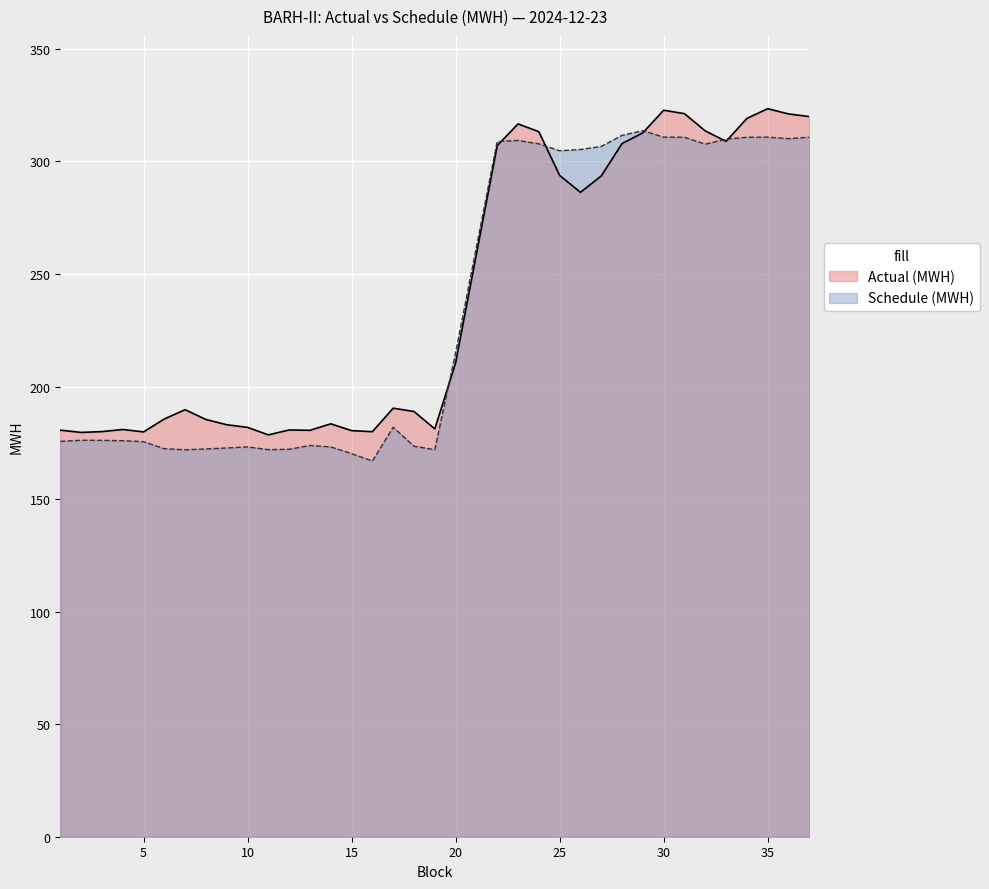

Rank the categories by Actual (MWH) value from highest to lowest.

35, 30, 31, 36, 37, 34, 23, 32, 24, 29, 33, 28, 22, 25, 27, 26, 21, 20, 17, 7, 18, 6, 8, 14, 9, 10, 19, 4, 12, 1, 13, 15, 3, 16, 5, 2, 11